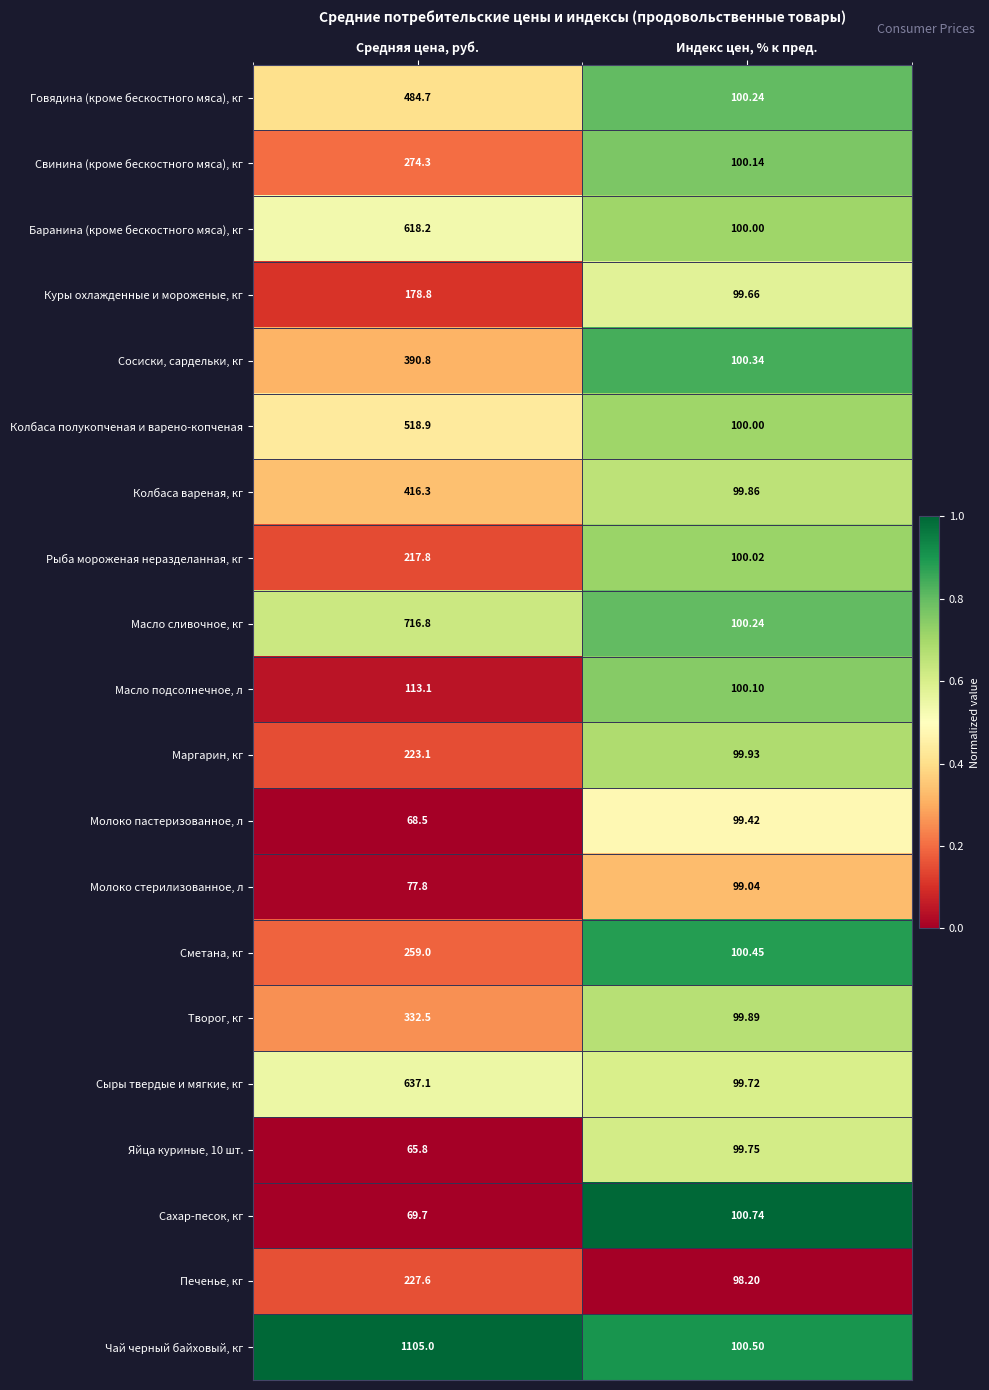

Which series has the largest total across all categories?

Чай черный байховый, кг